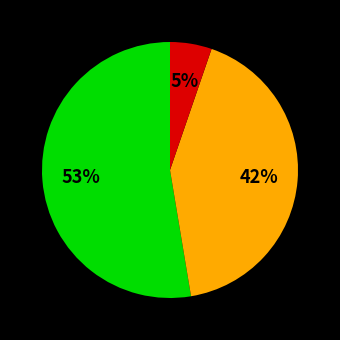

Count the number of slices in the pie.

3